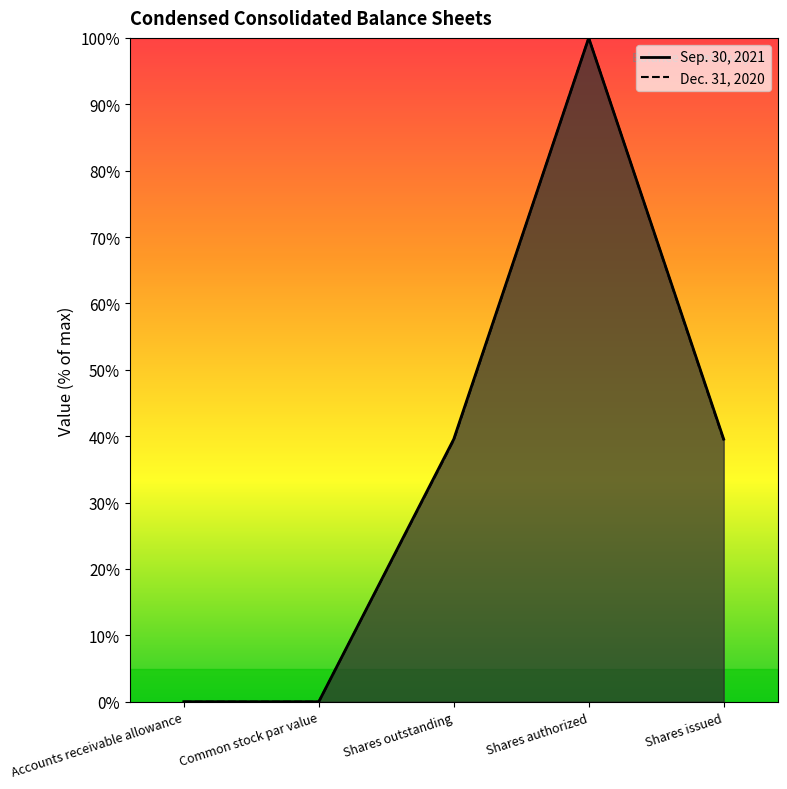

What is the label of the 1st point from the right?

Shares issued